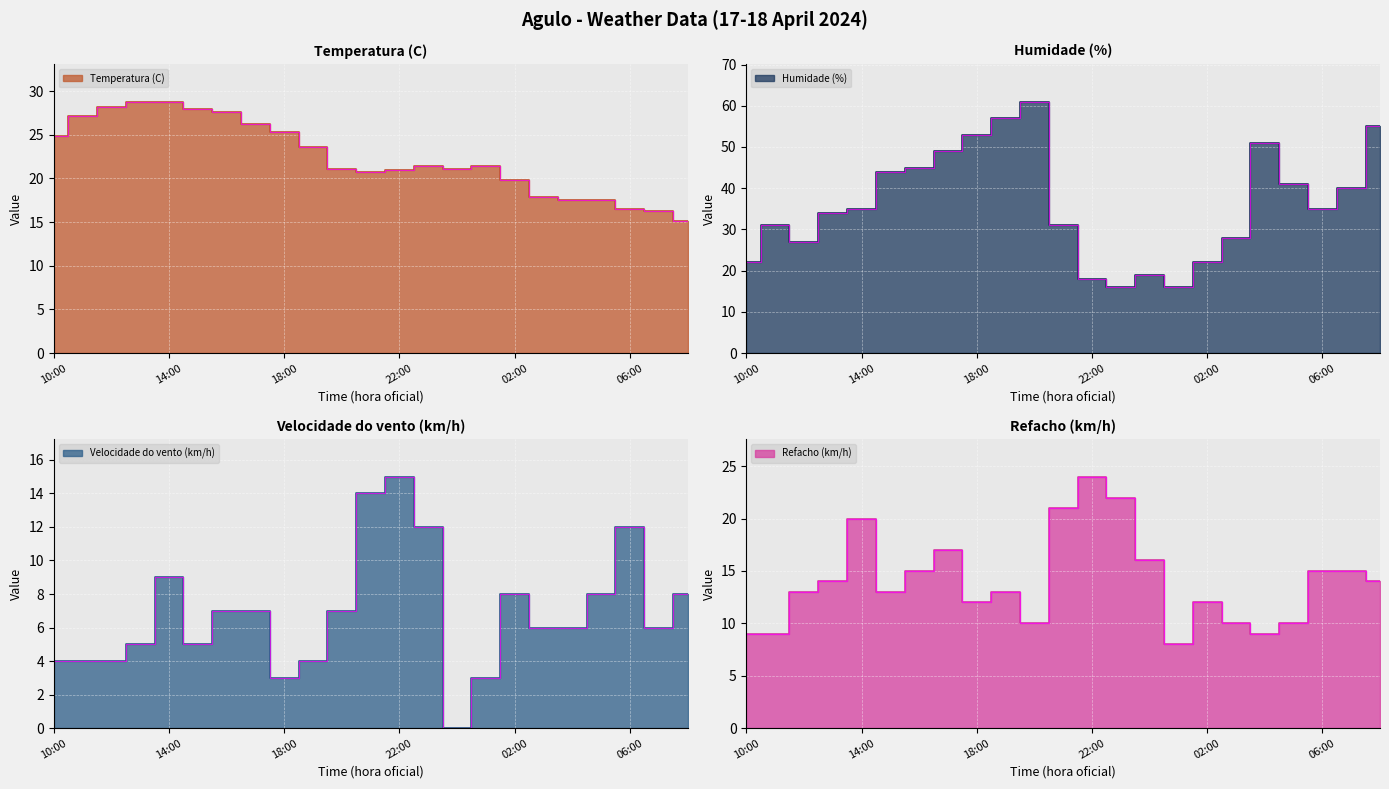

What is the difference between the highest and lowest values at 18:00?

50.0